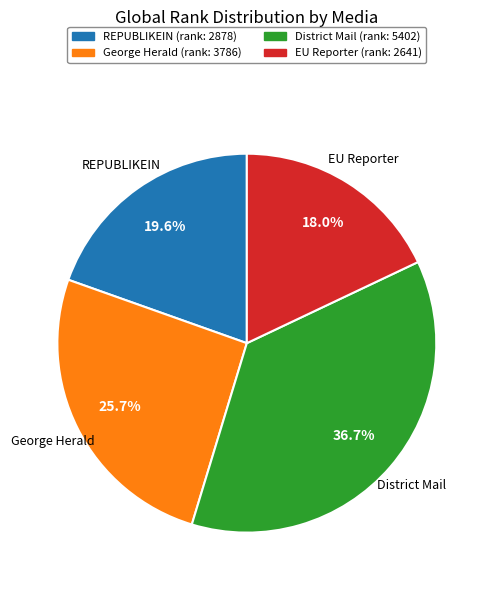

Count the number of slices in the pie.

4